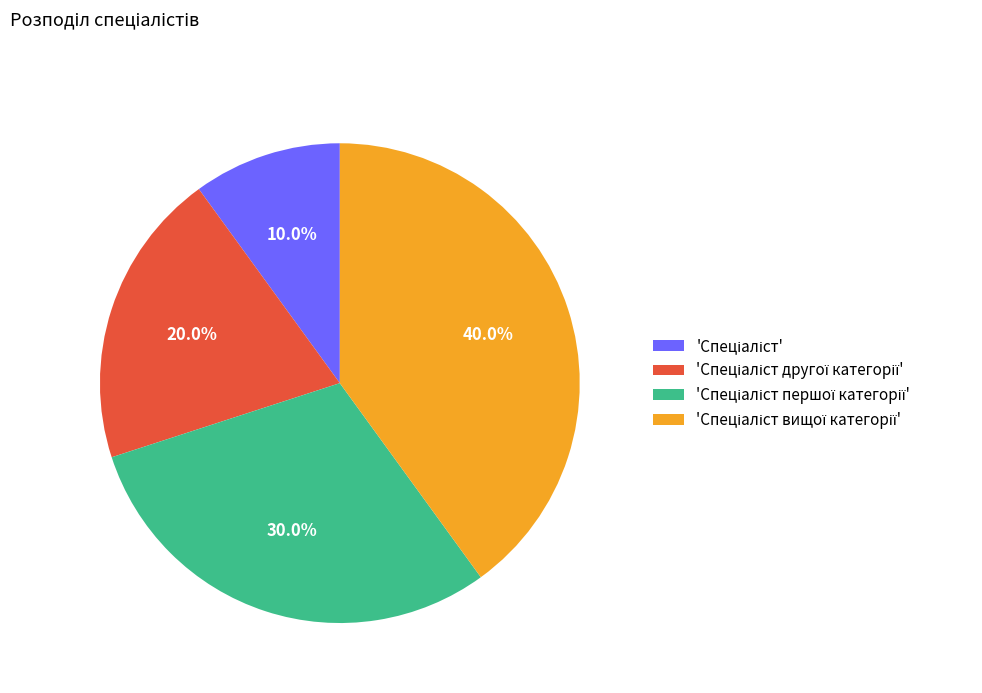

To the nearest percent, what is the difference between the largest and smallest slice percentages?

30%